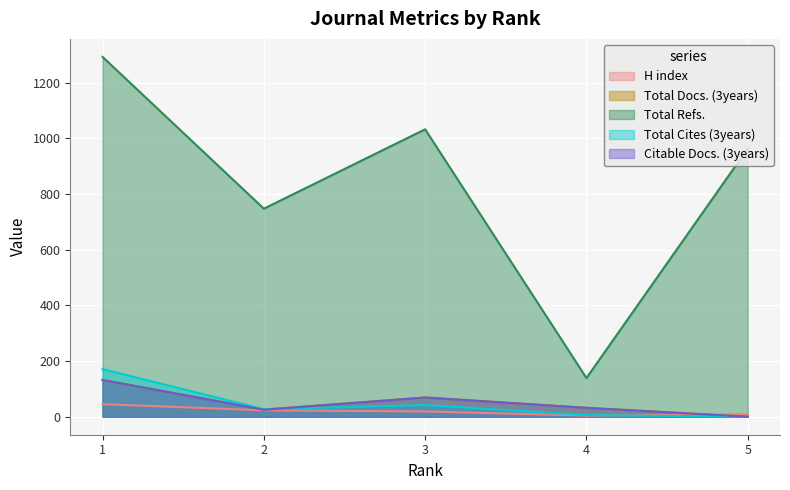

The Total Refs. series shows 32 at 4. True or false?

False